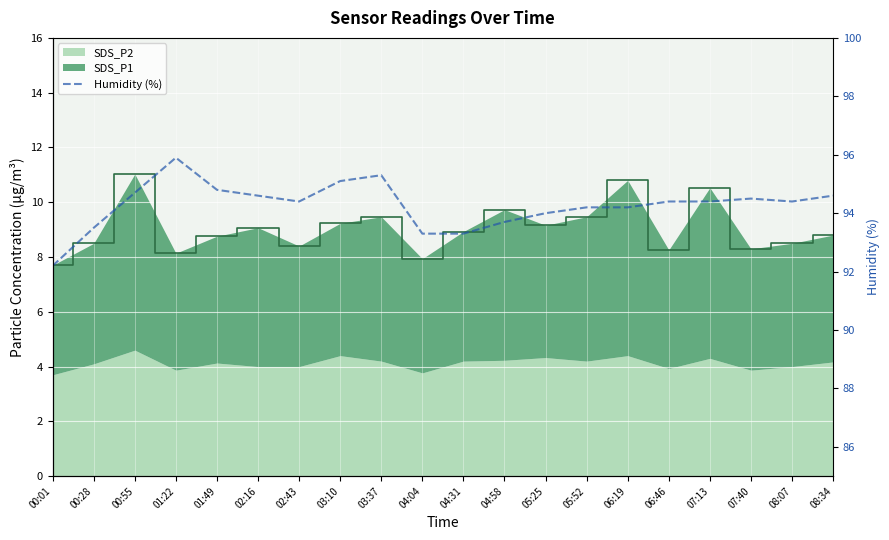

What position from the left is 07:13?

17